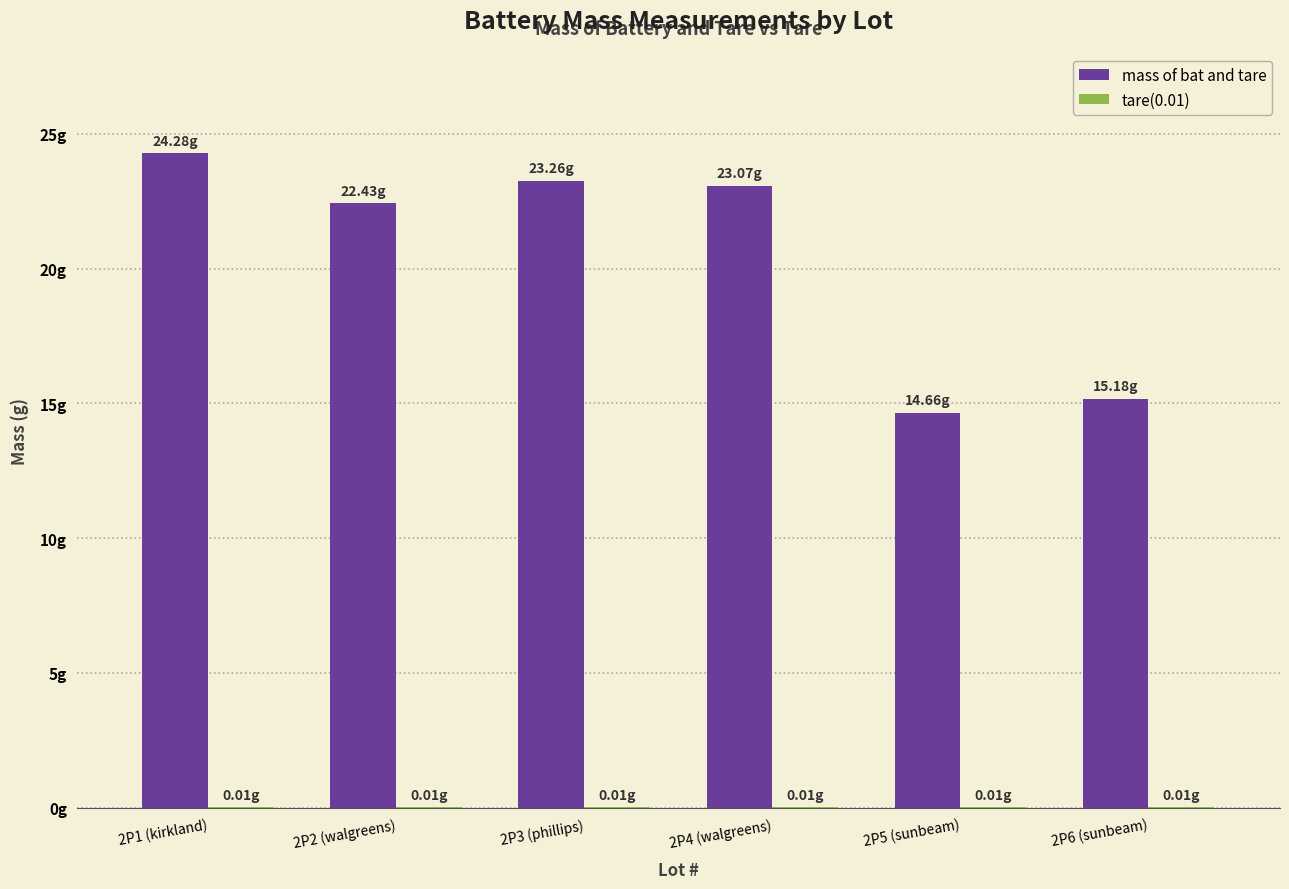

Does the chart contain stacked bars?

No